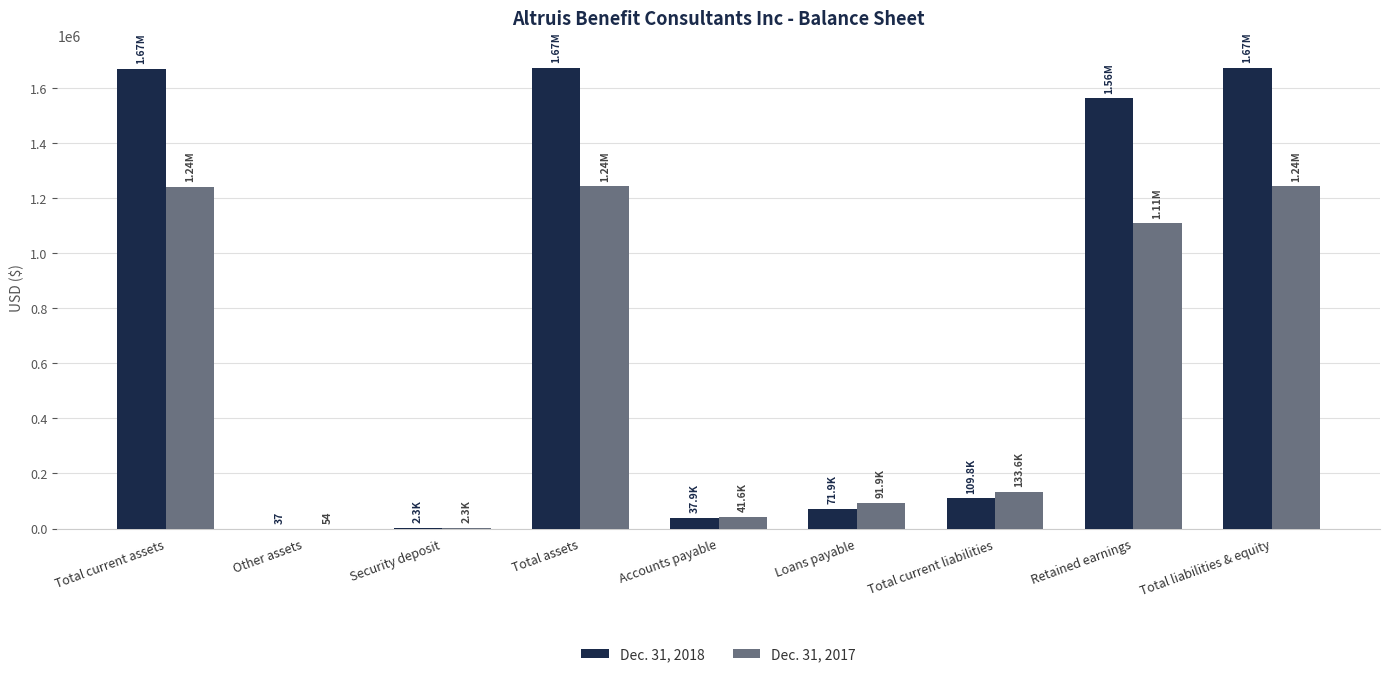

Which series has the largest total across all categories?

Dec. 31, 2018